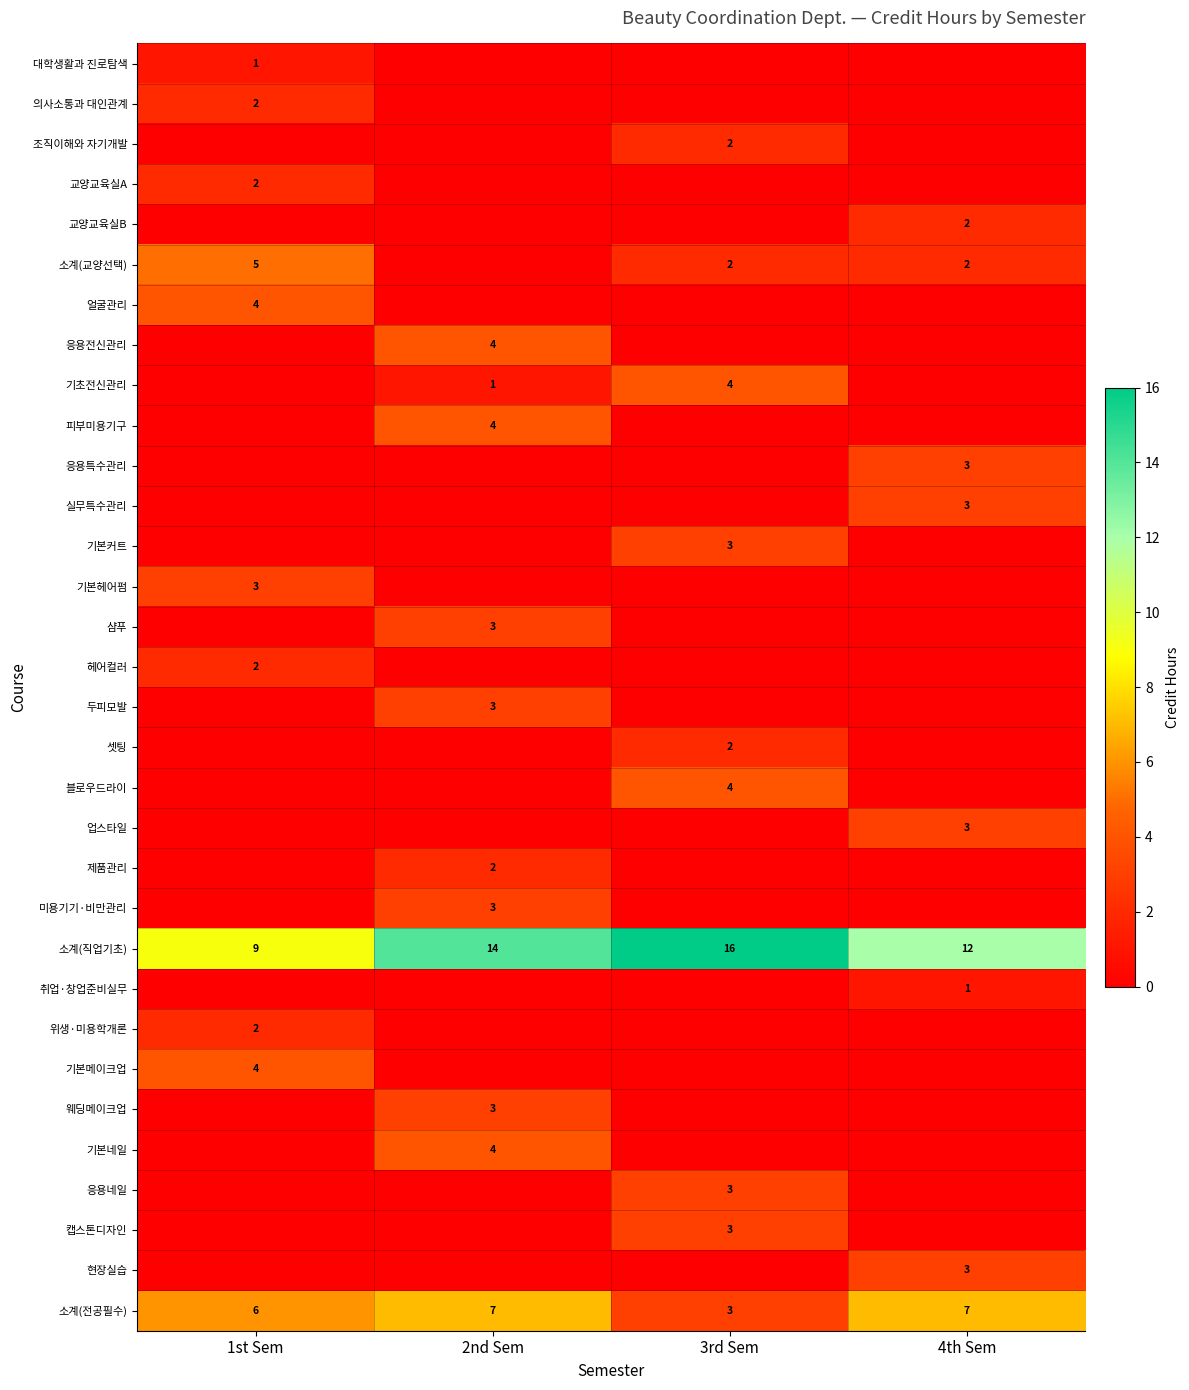

The 헤어컬러 series shows 2 at 1st Sem. True or false?

True